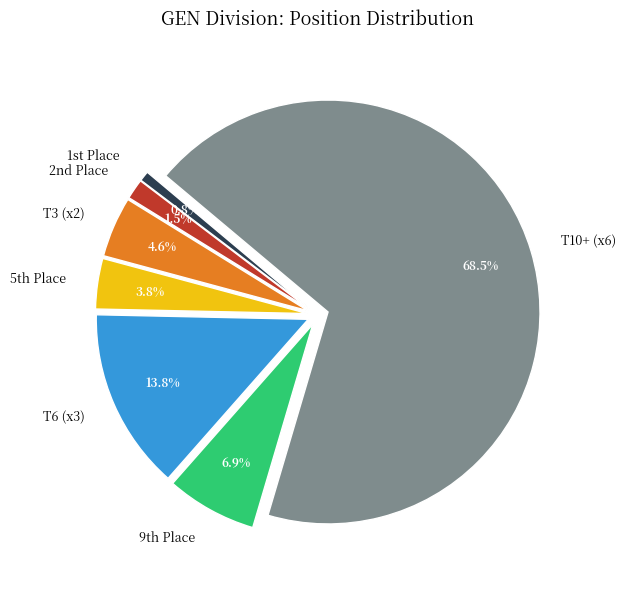

Which has a higher value, T6 (x3) or T10+ (x6)?

T10+ (x6)